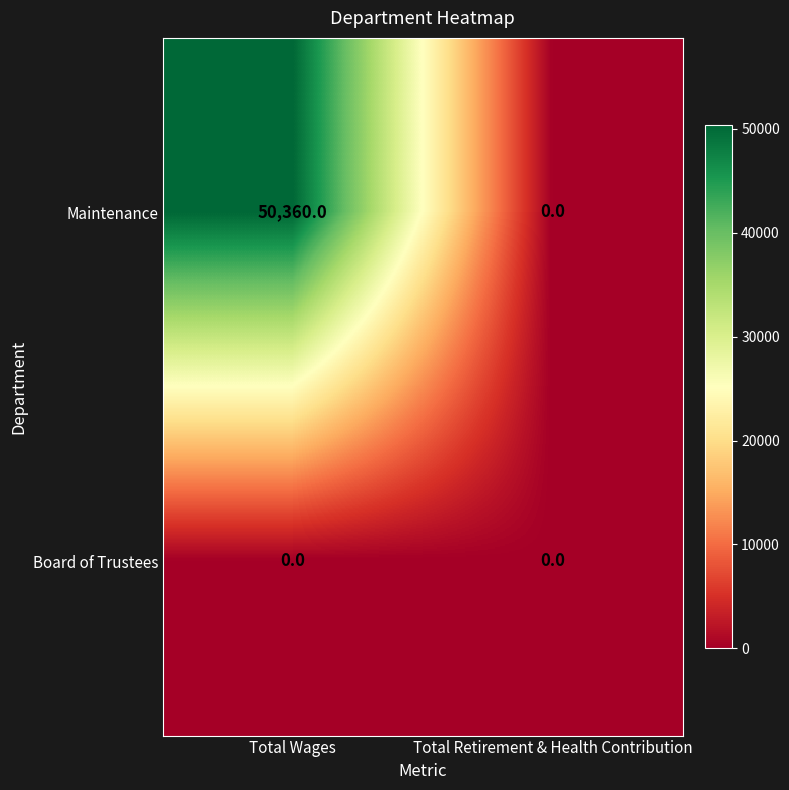

Reading left to right, what are all the values shown in this chart?

Maintenance: 50360	0
Board of Trustees: 0	0